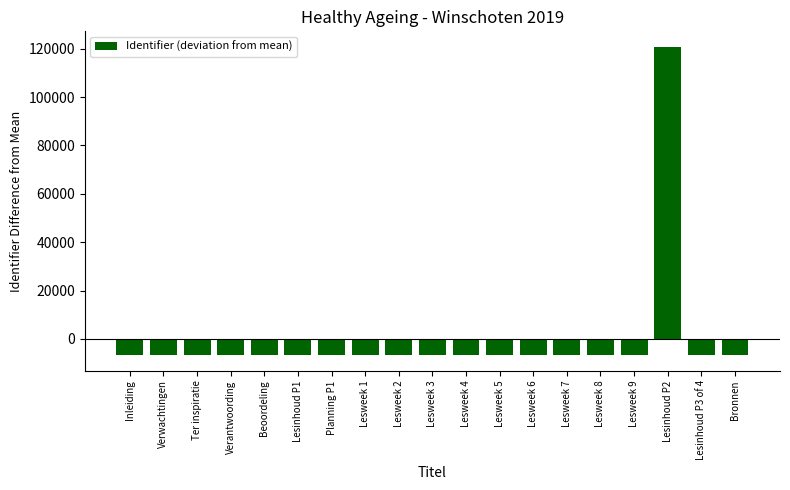

What is the label of the 10th bar from the right?

Lesweek 3